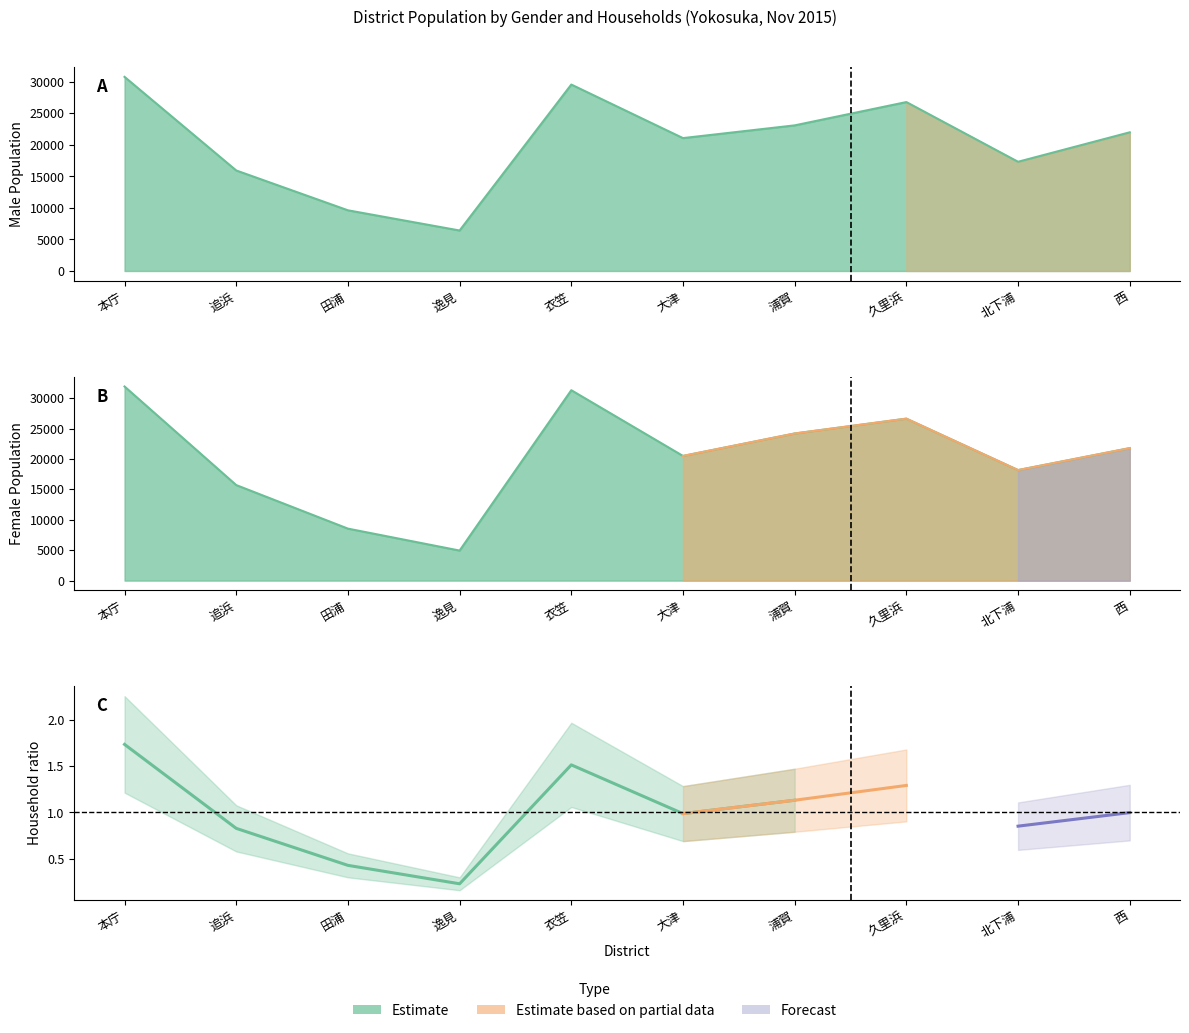

Where is the first local maximum for Male Population?

衣笠